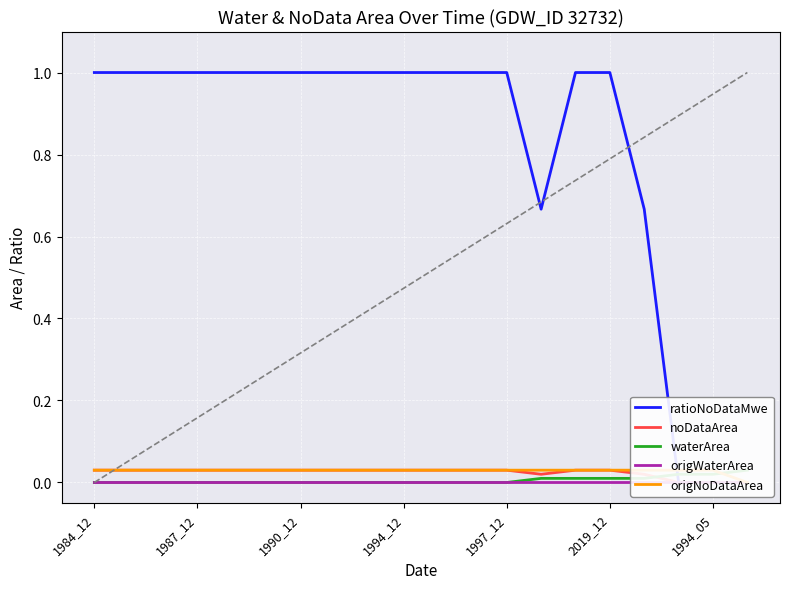

How many data points in noDataArea are above 0?

17